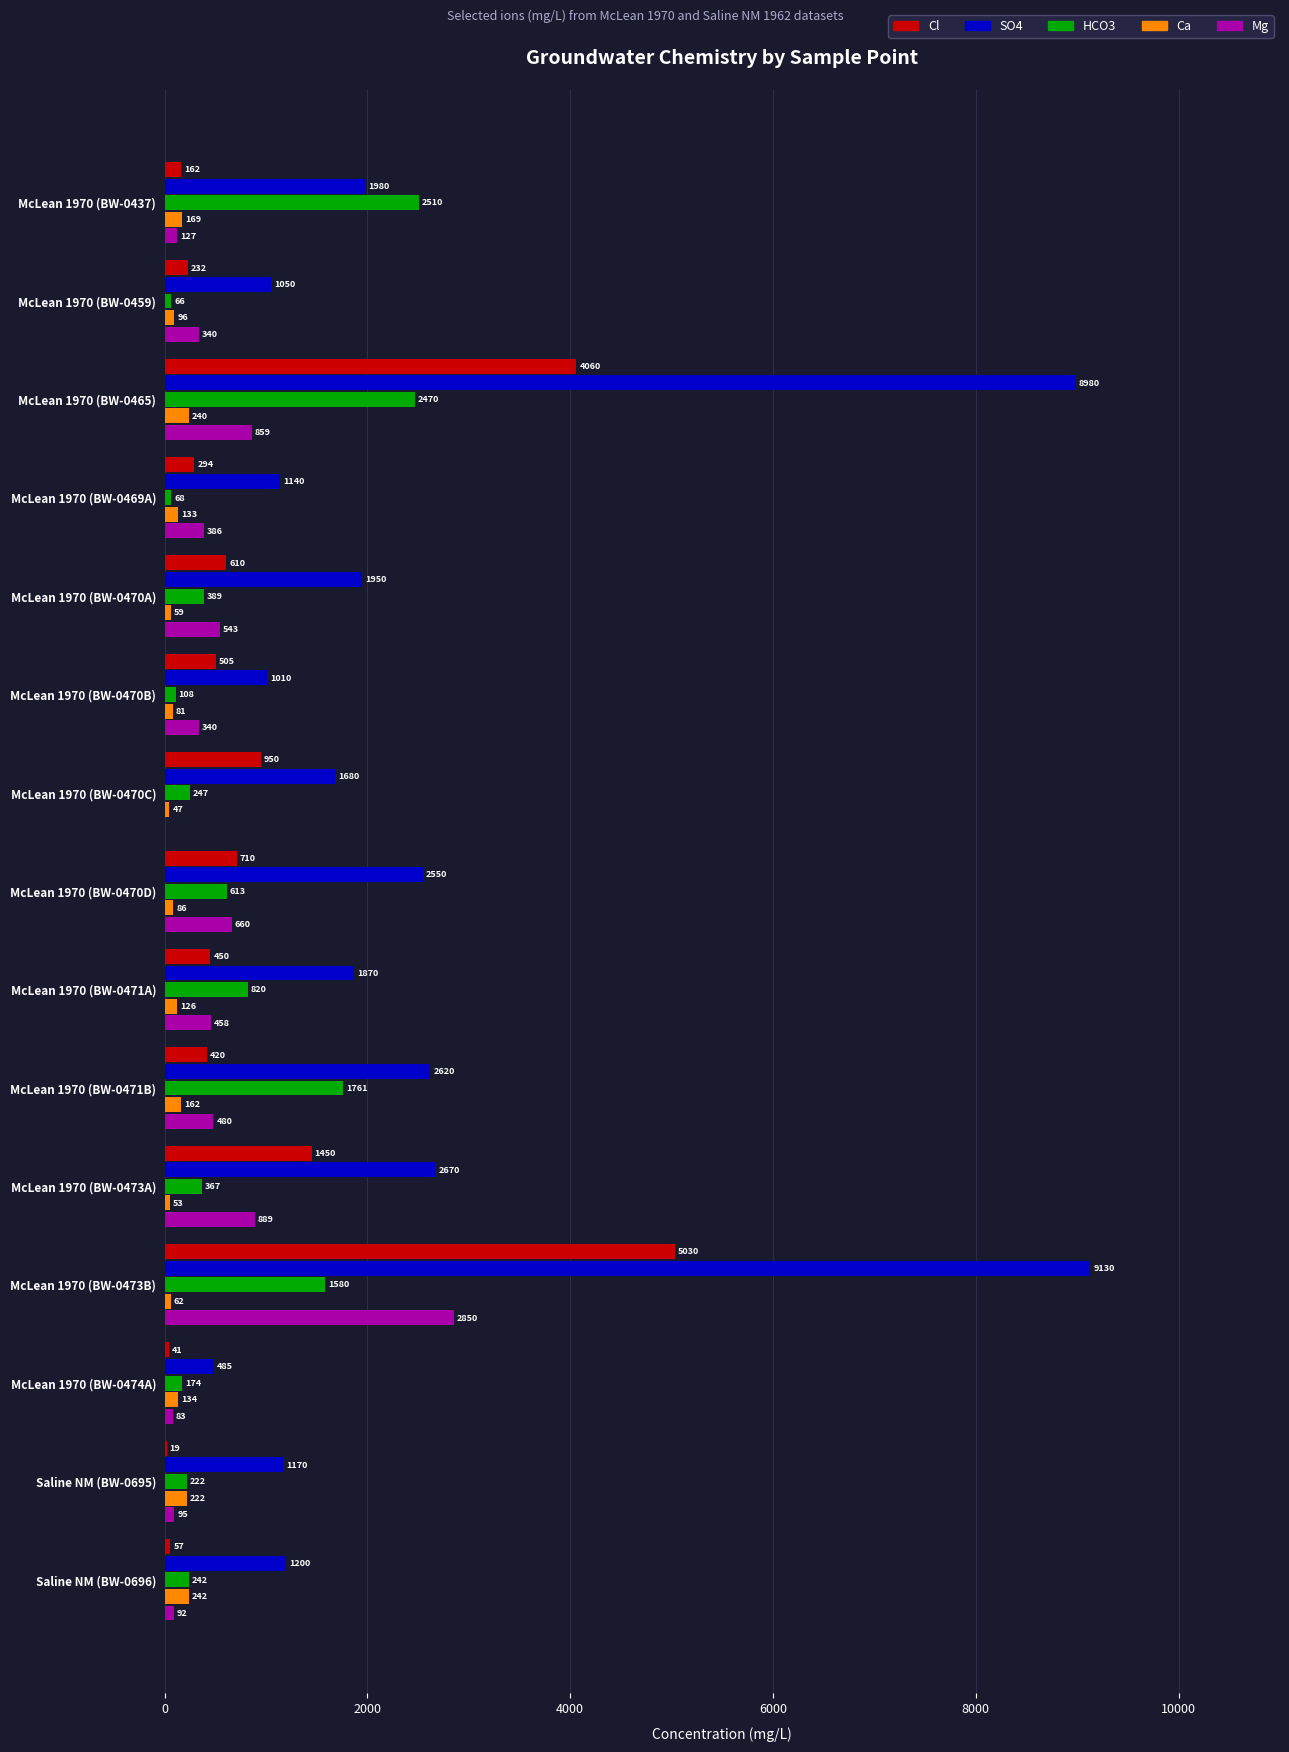

What is the total value across all series at McLean 1970 (BW-0469A)?

2021